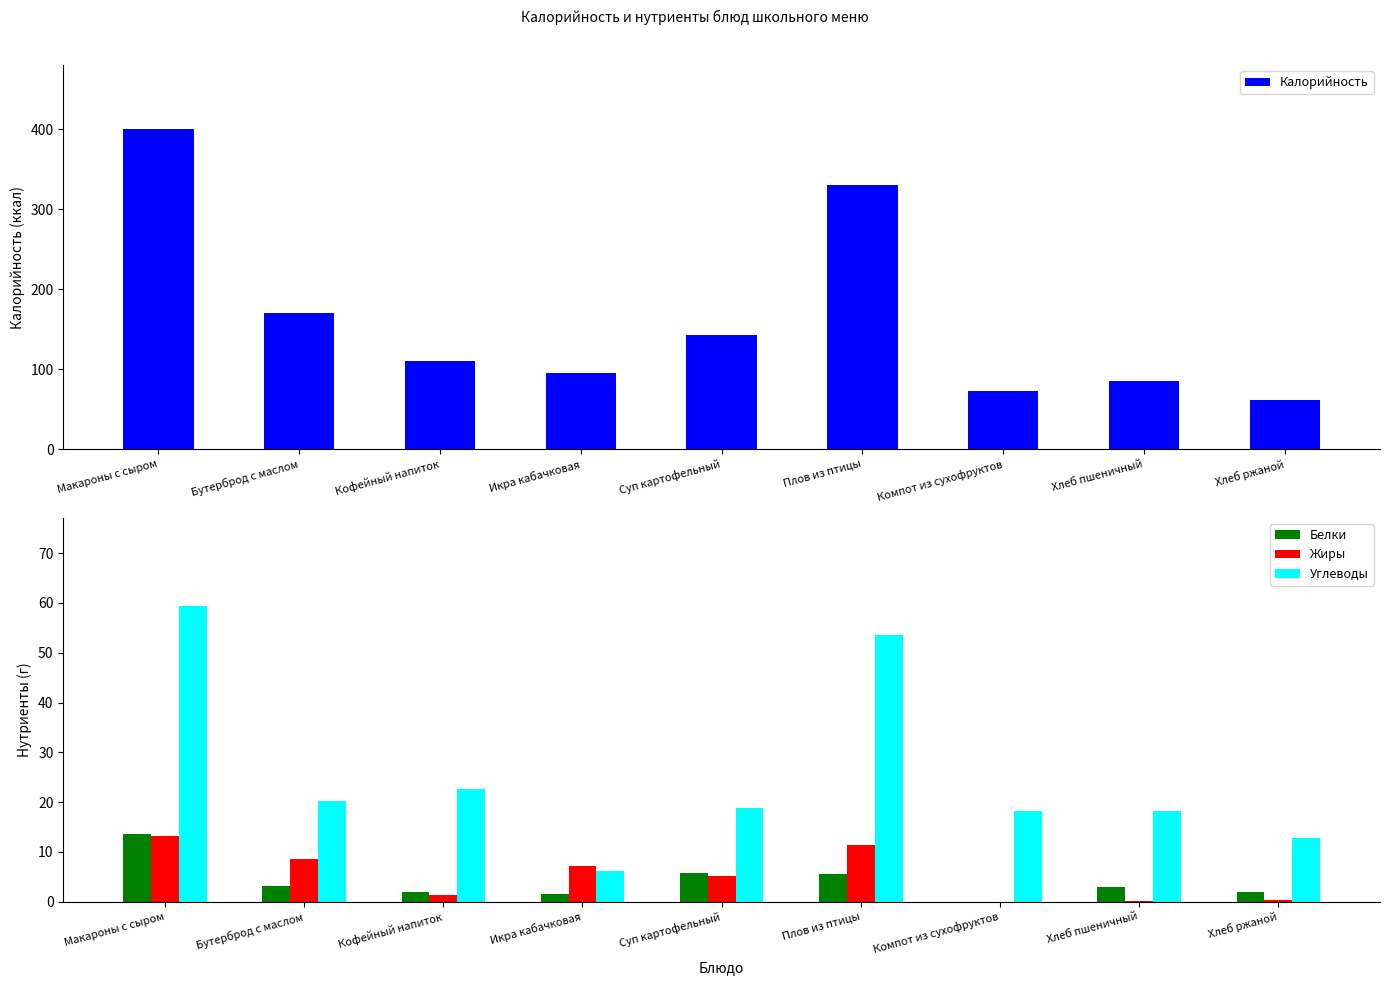

What is the approximate value of Углеводы at Плов из птицы?

53.5